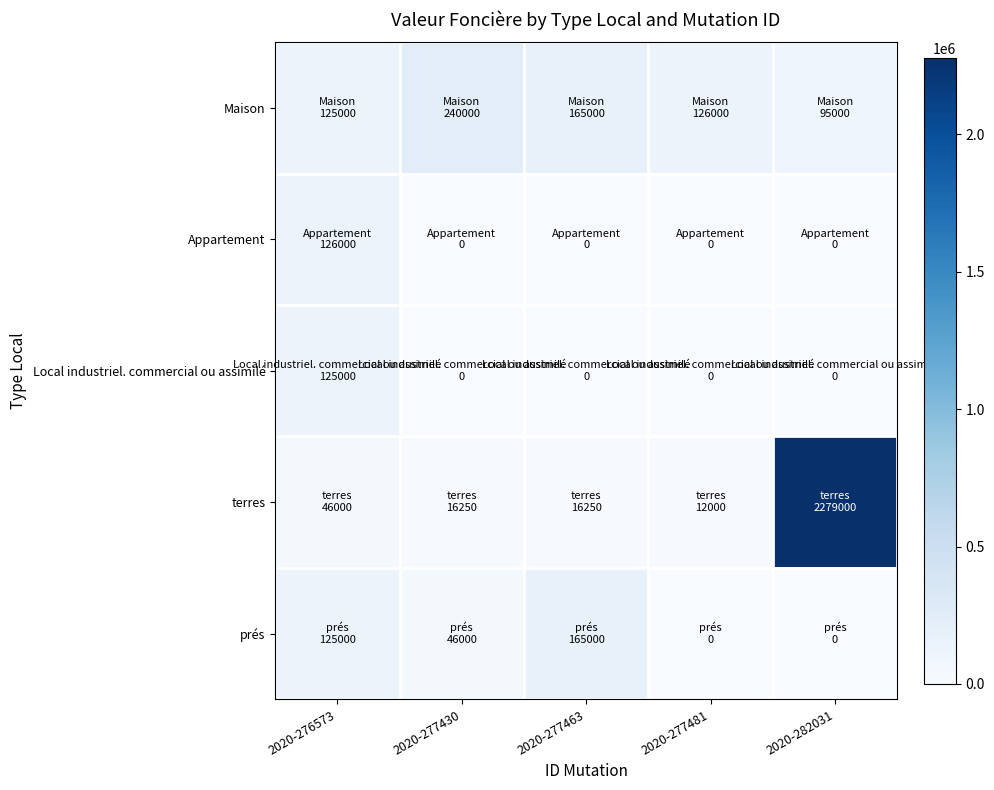

Which series has the widest spread of values?

terres